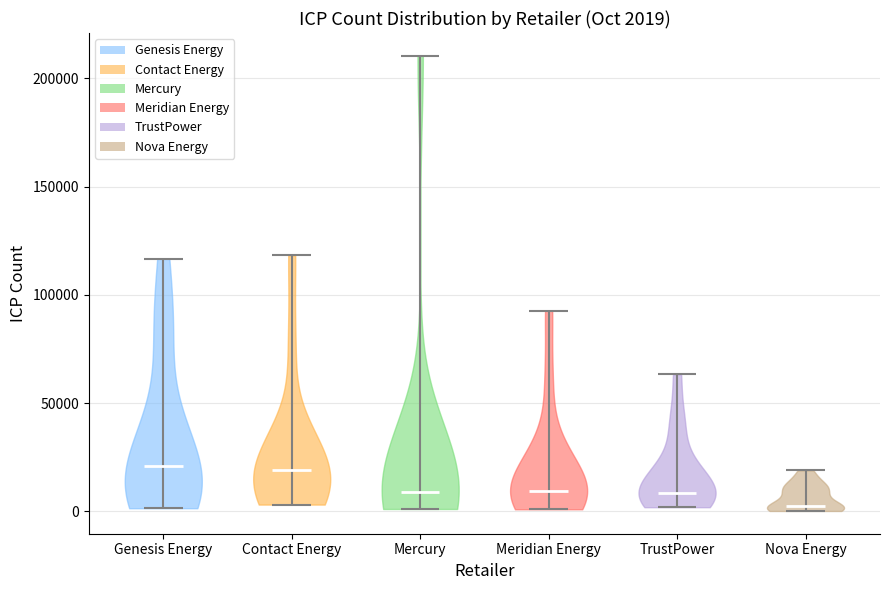

Which violin has the lowest median line?

Nova Energy